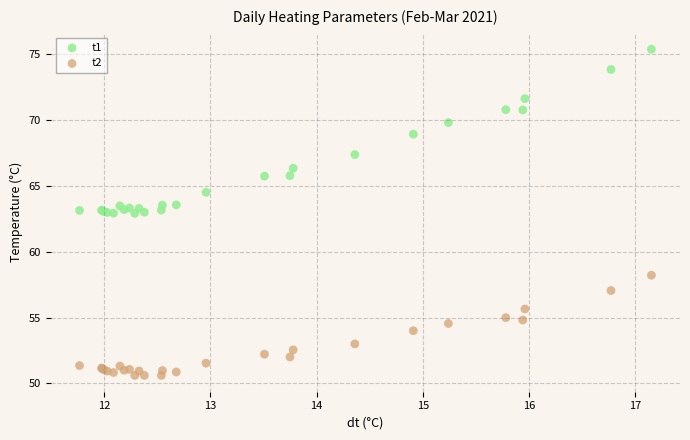

Which series has the largest Y range (max minus min)?

t1